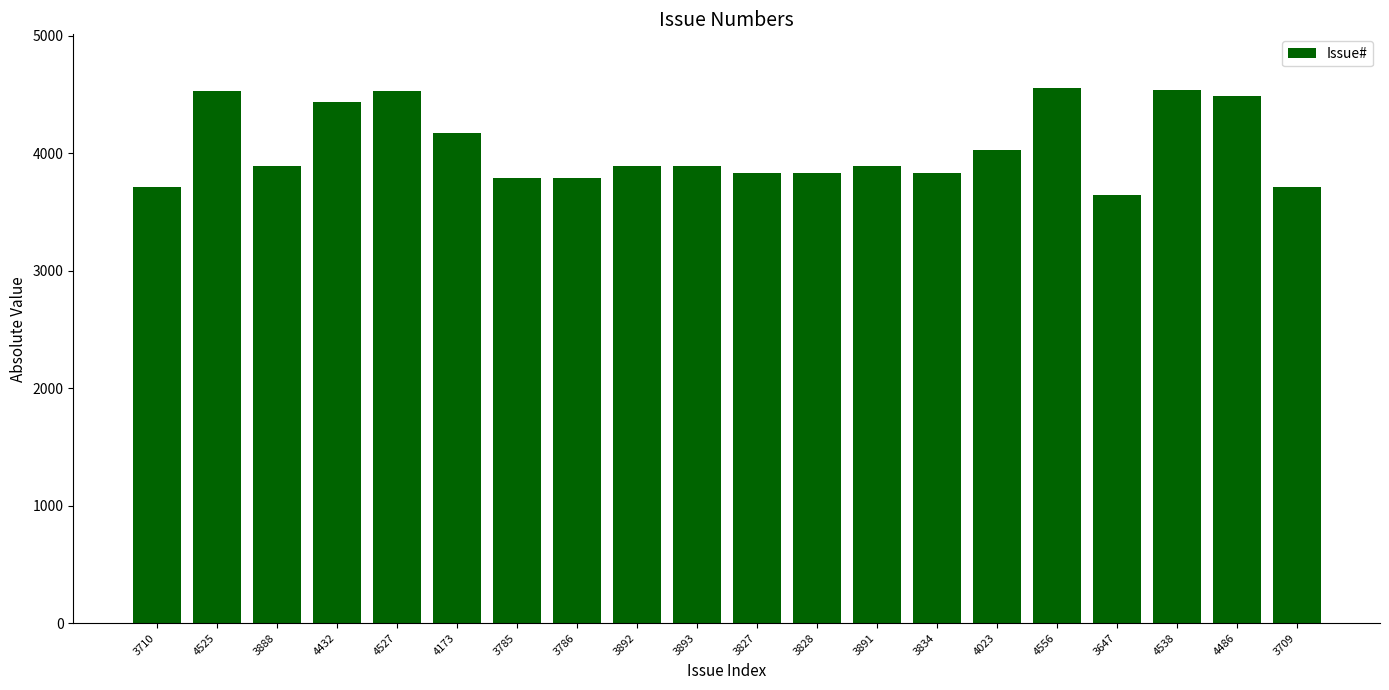

What is the change in value from 3893 to 4023?

+130